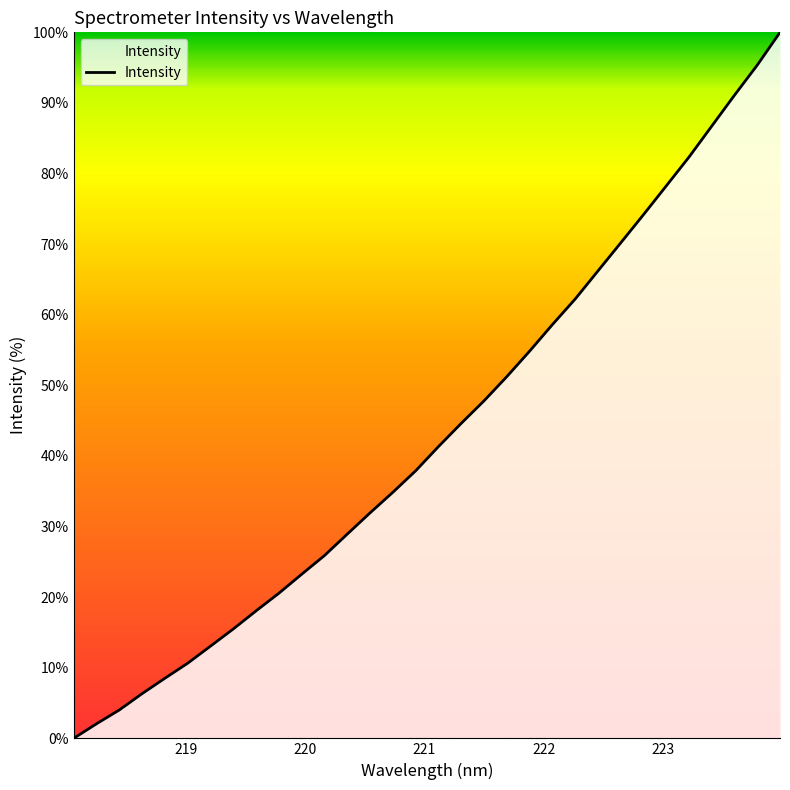

What is the sum of all values?

1386.4